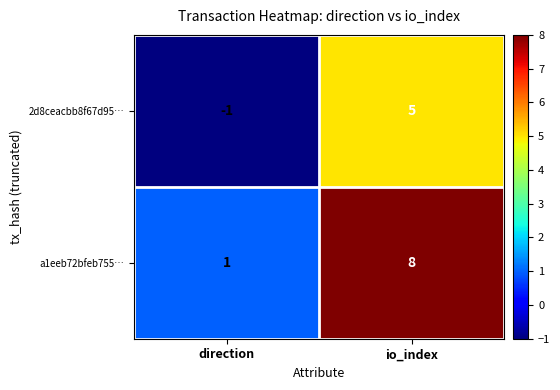

Which category has the highest value in the 2d8ceacbb8f67d95… series?

io_index